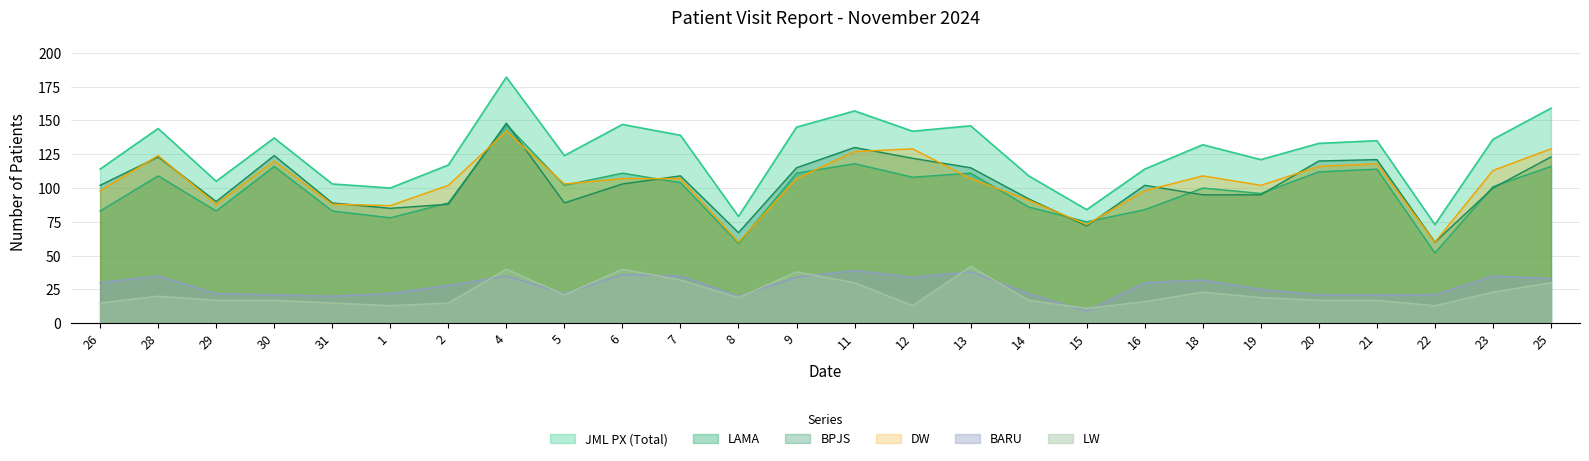

Where is BPJS nearest to the value 104?

6